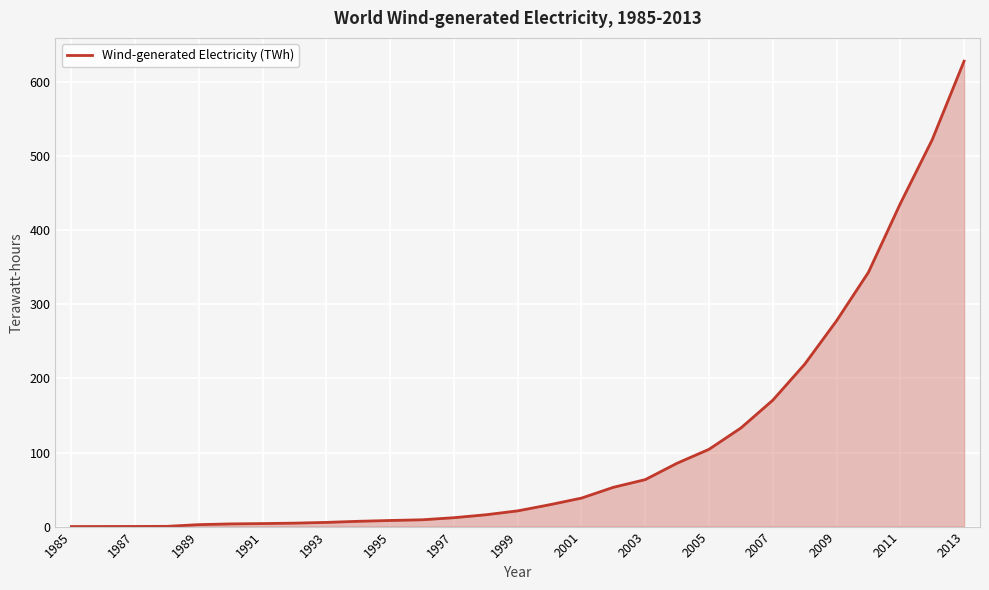

What is the difference between the maximum and minimum values?

628.2